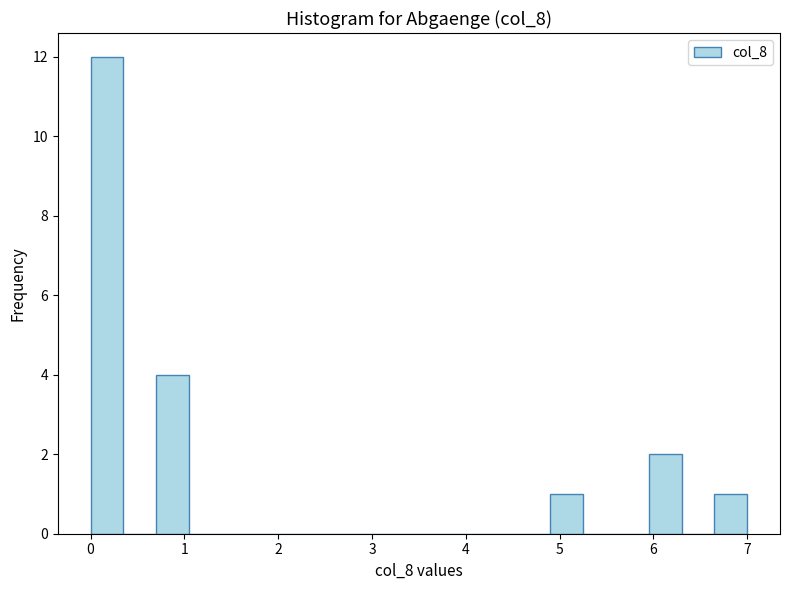

Read against the x-axis, roughly where is the centre of the tallest bar?

0.2